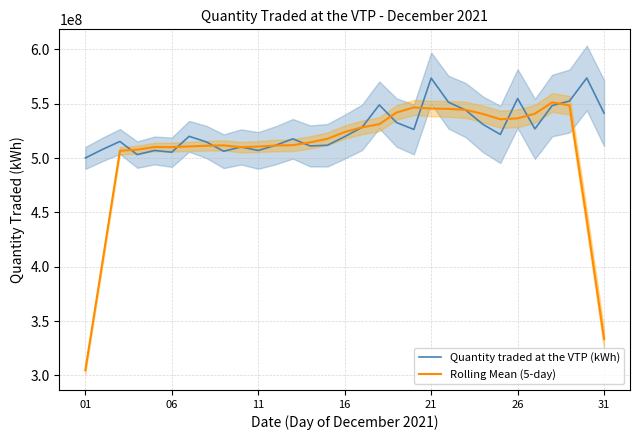

What is the maximum value for Quantity traded at the VTP (kWh)?

573710832.1